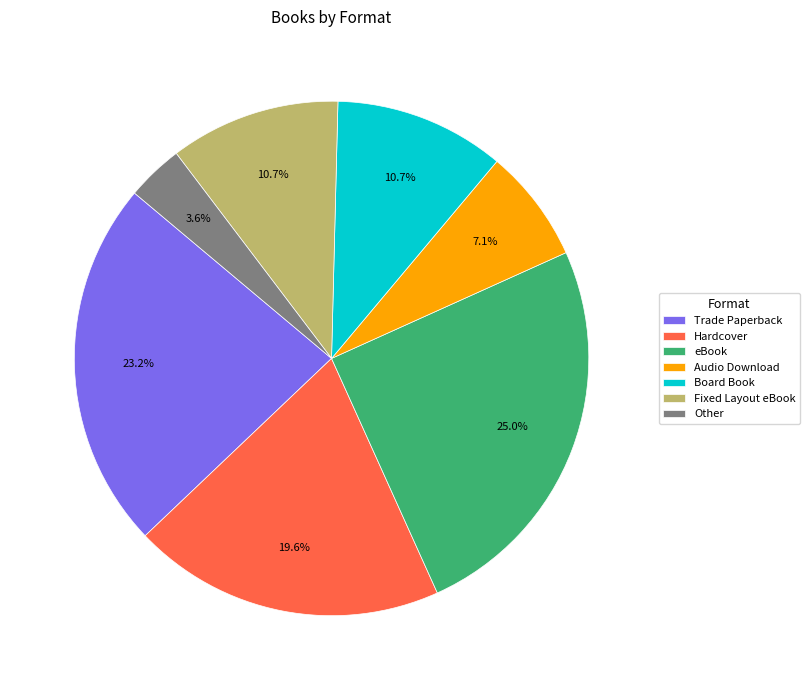

What is the largest slice in the pie chart?

eBook